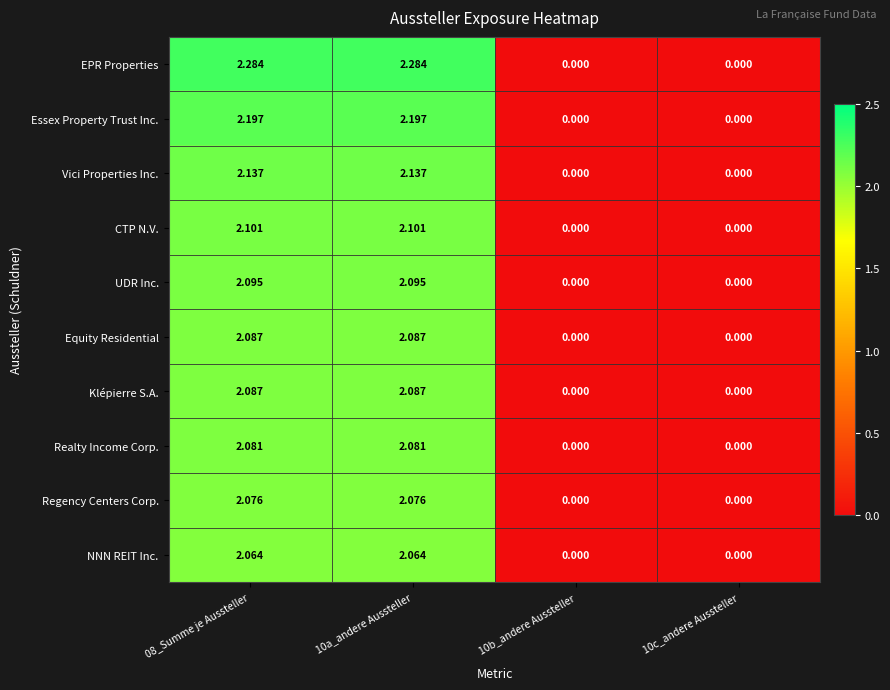

Which series has the largest total across all categories?

EPR Properties